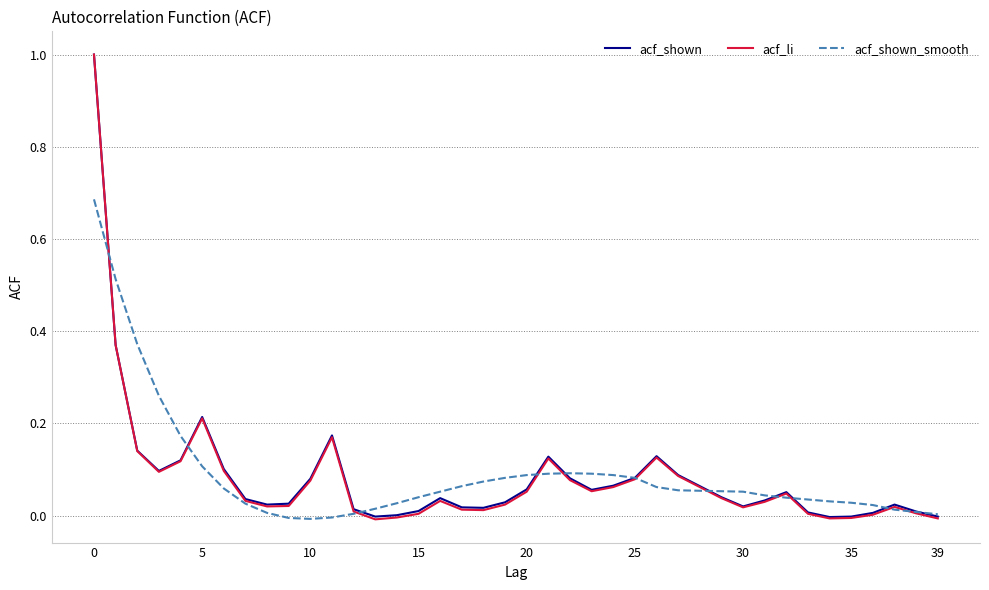

What is the maximum value shown in the chart?

1.0